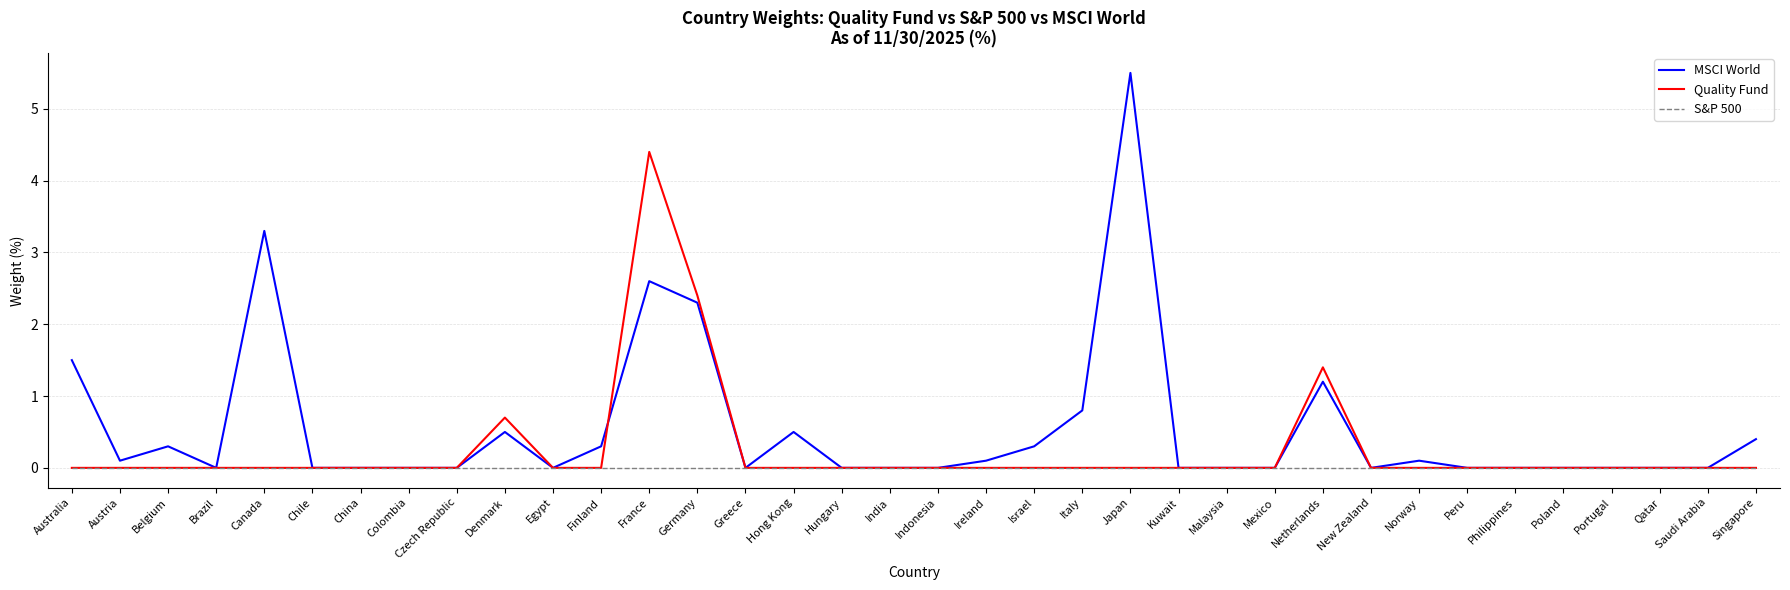

What position from the right is Norway?

8